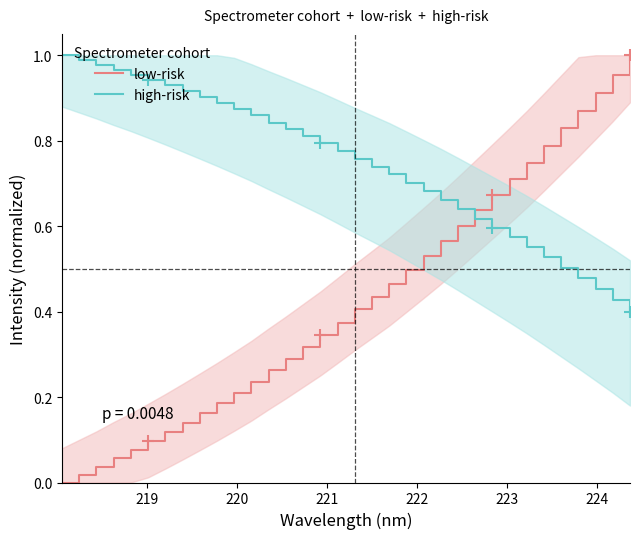

The value of high-risk at 17 is 1.1. True or false?

False